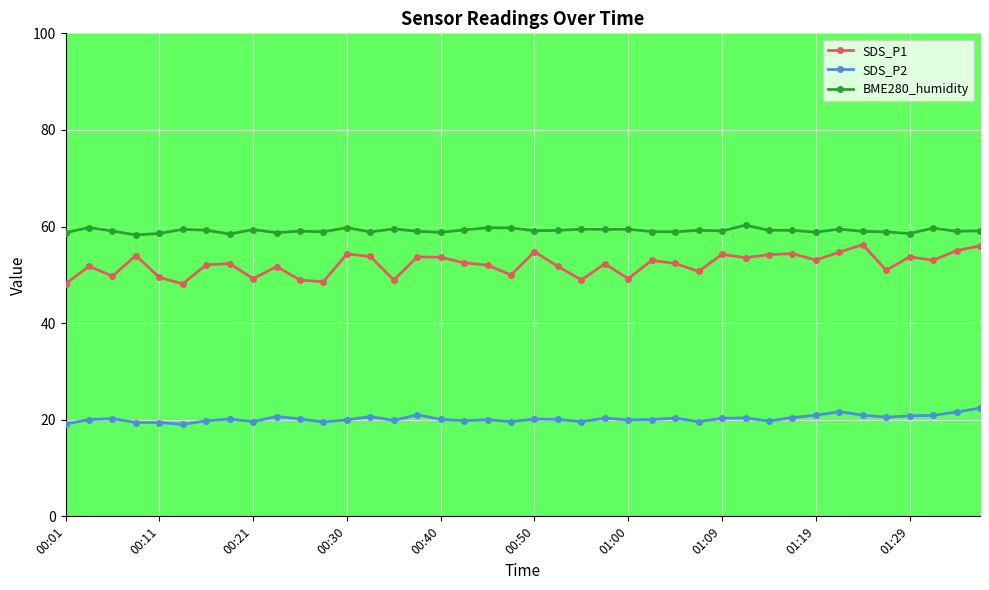

True or false: BME280_humidity and SDS_P2 intersect in this chart.

False